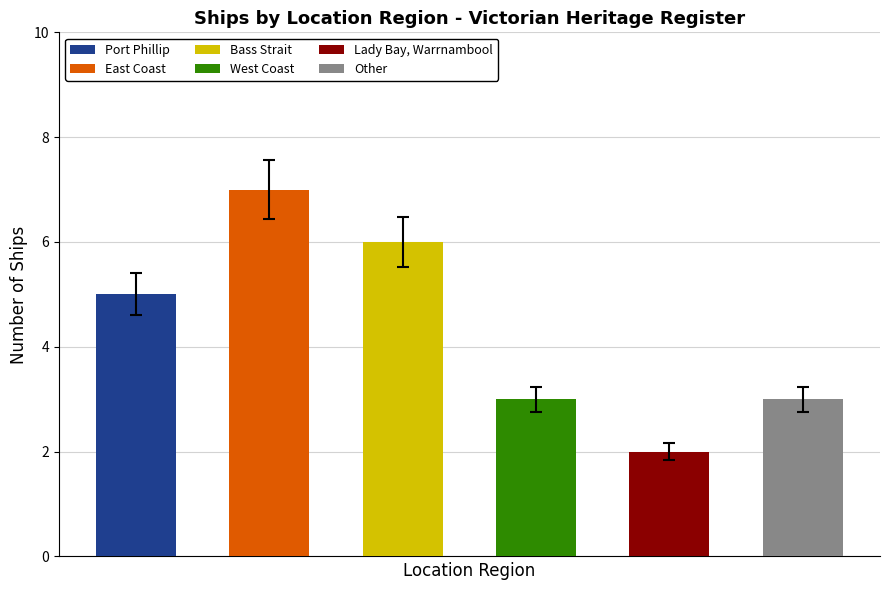

Reading left to right, what are all the values shown in this chart?

Port Phillip=5	East Coast=7	Bass Strait=6	West Coast=3	Lady Bay, Warrnambool=2	Other=3